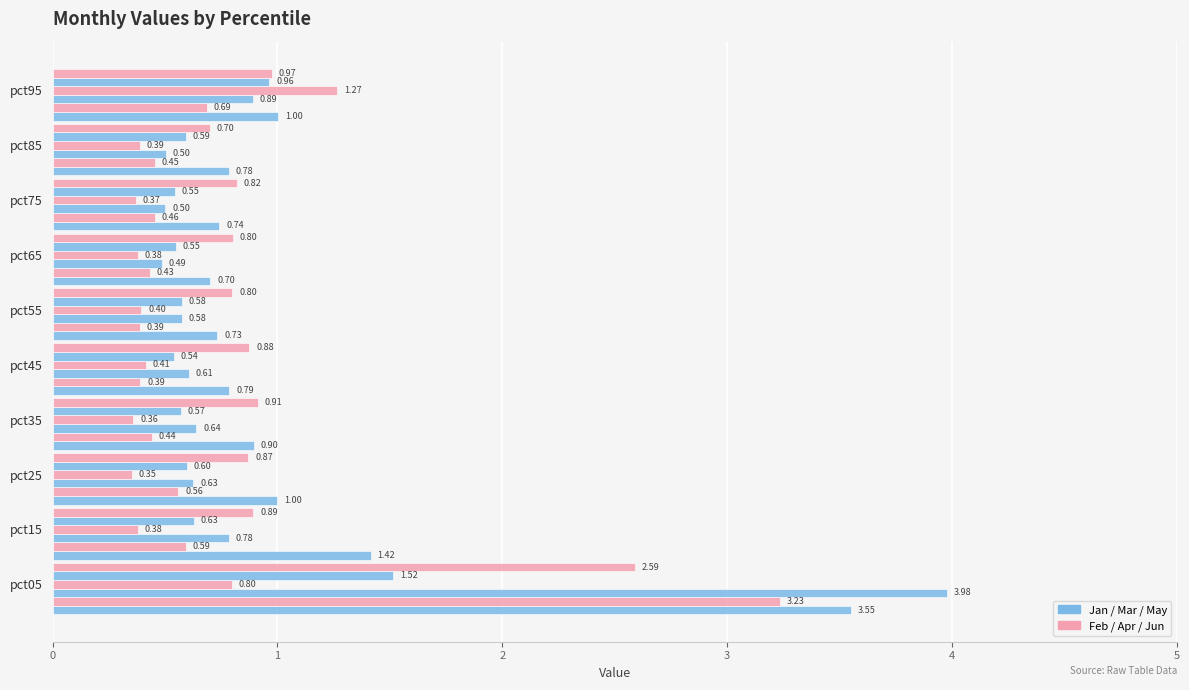

Count the number of data series in this chart.

6